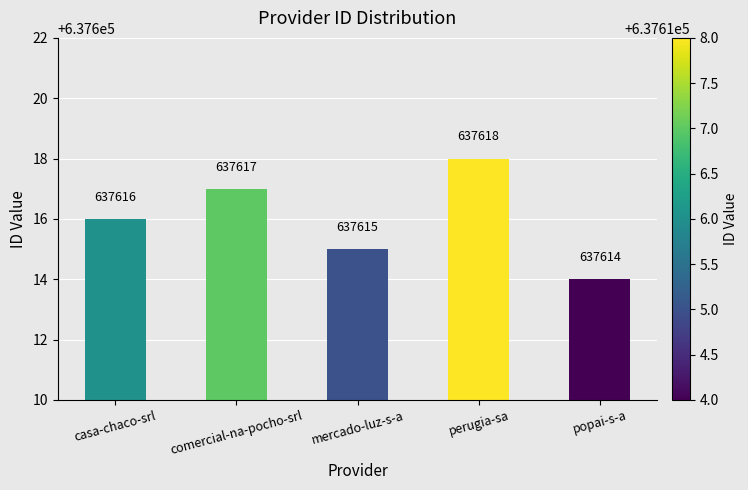

List the labels in order of value, smallest first.

popai-s-a, mercado-luz-s-a, casa-chaco-srl, comercial-na-pocho-srl, perugia-sa